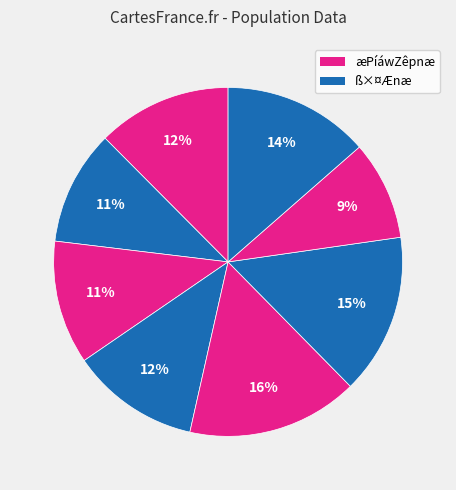

Count the number of slices in the pie.

8